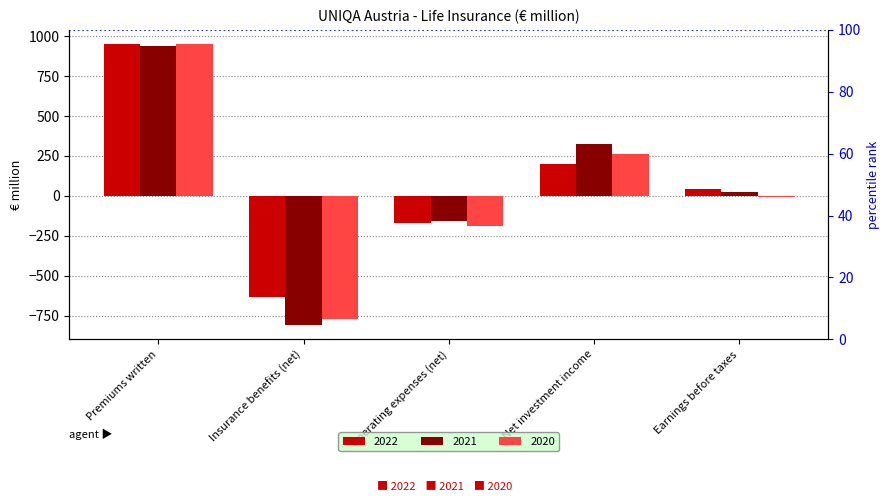

How many bars are there in total?

15